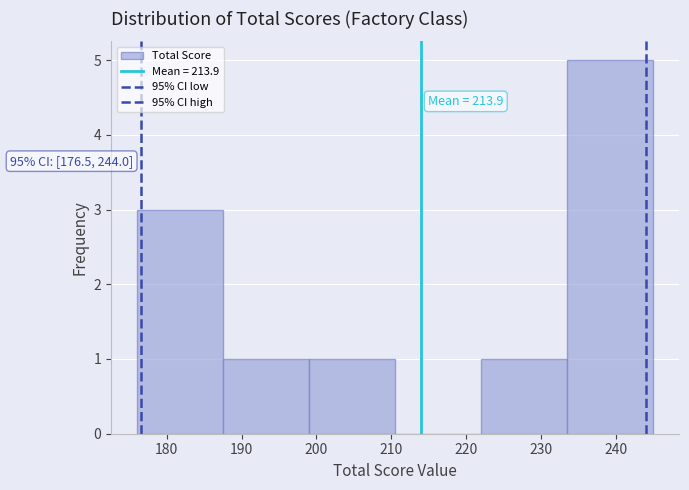

Which range on the x-axis has the tallest bar?

234 to 245